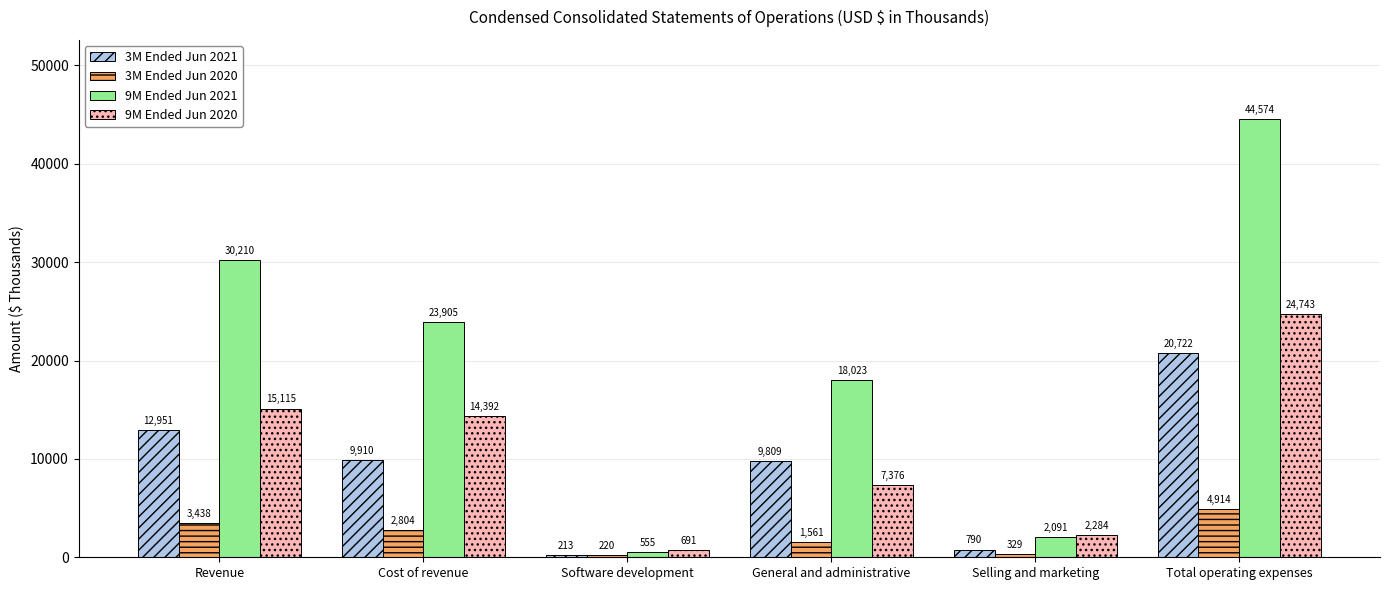

True or false: 3M Ended Jun 2021 has a value of 213 at Software development.

True